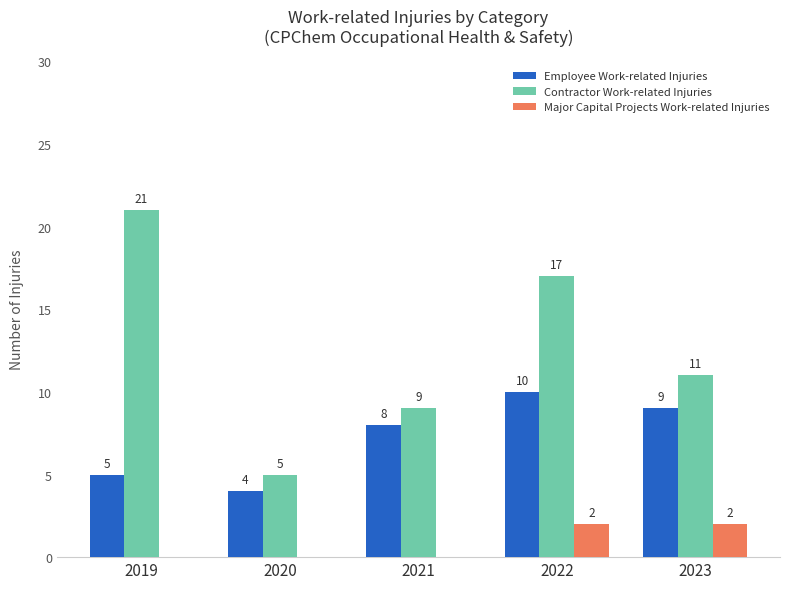

Are the bars horizontal?

No